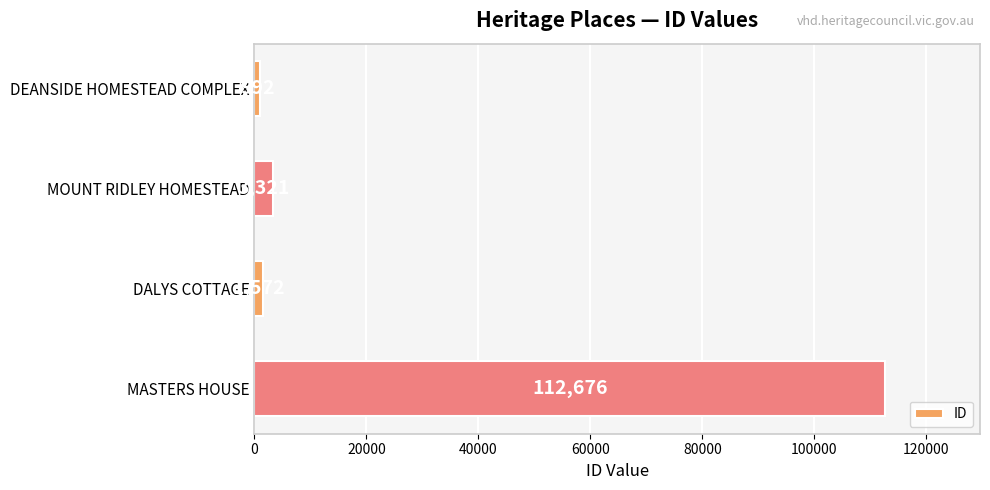

What is the difference between the maximum and second lowest values?

111104